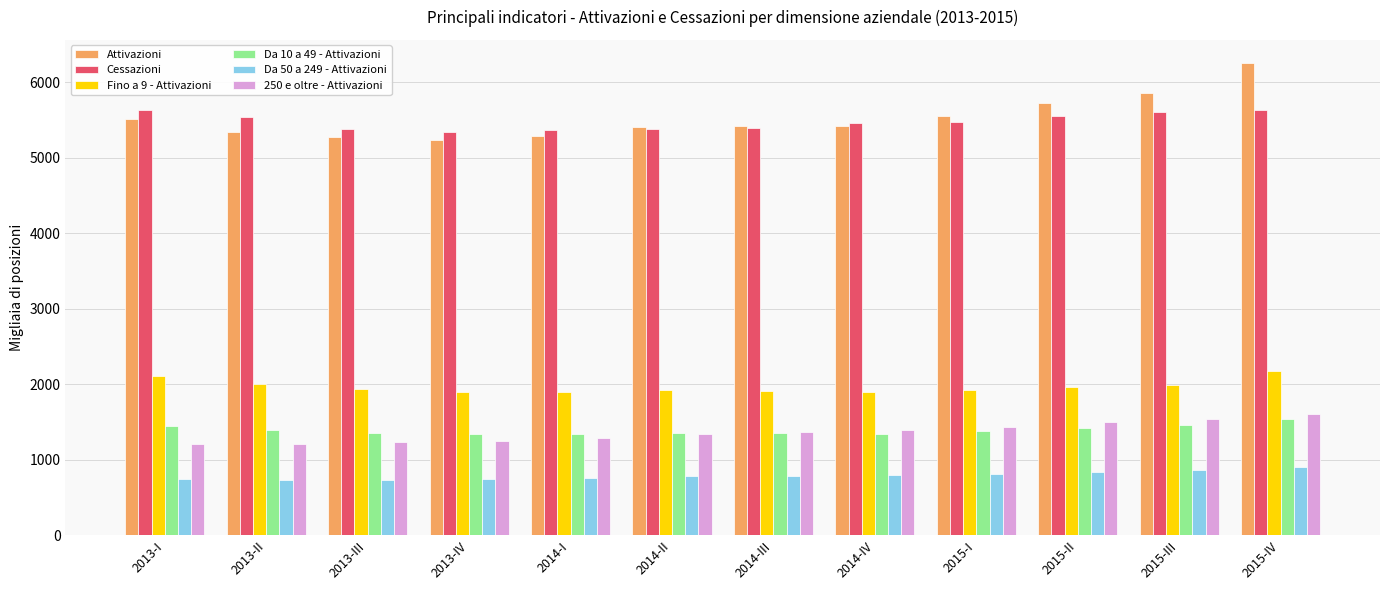

What is the average value of the Da 10 a 49 - Attivazioni series?

1397